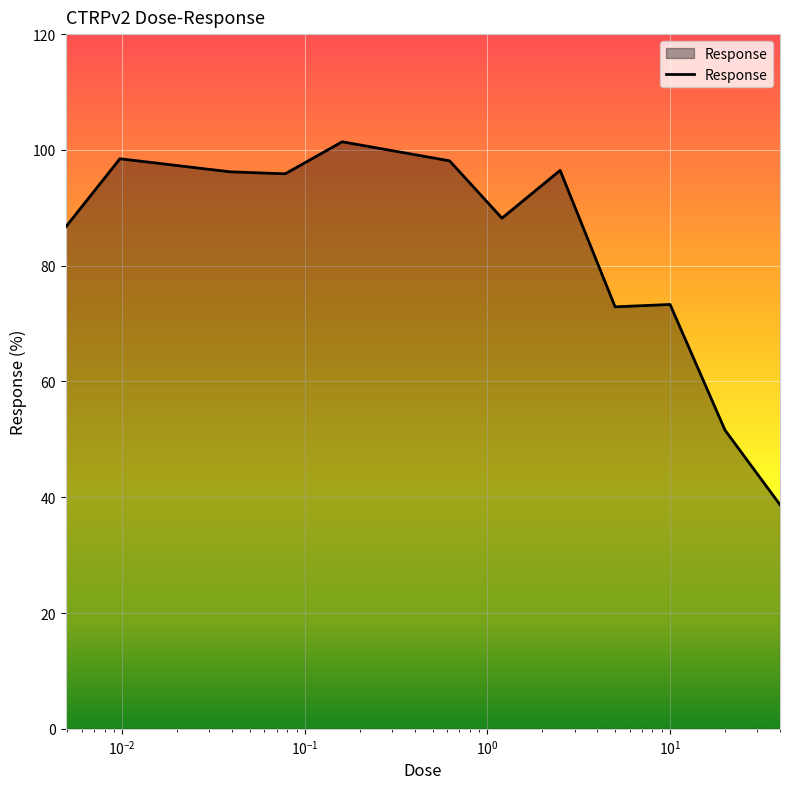

What is the greatest value displayed?

101.4